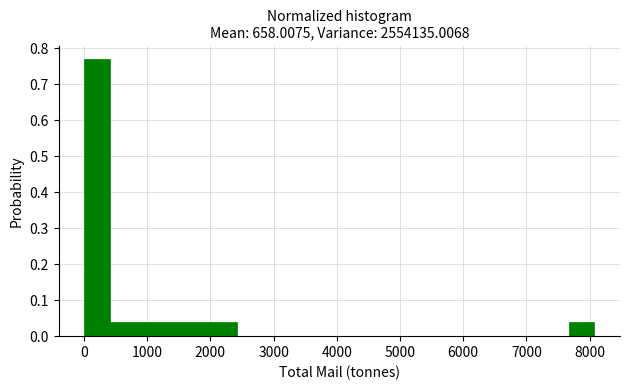

Reading left to right, list every bar in this chart as the range it spans on the x-axis followed by its height. Neither the bar edges nor the heights are printed on the chart, so give them approximately, as read against the axes.

0 to 400: 0.77
400 to 800: 0.04
800 to 1200: 0.04
1200 to 1600: 0.04
1600 to 2000: 0.04
2000 to 2400: 0.04
2400 to 2800: 0
2800 to 3200: 0
3200 to 3600: 0
3600 to 4000: 0
4000 to 4400: 0
4400 to 4800: 0
4800 to 5300: 0
5300 to 5700: 0
5700 to 6100: 0
6100 to 6500: 0
6500 to 6900: 0
6900 to 7300: 0
7300 to 7700: 0
7700 to 8100: 0.04